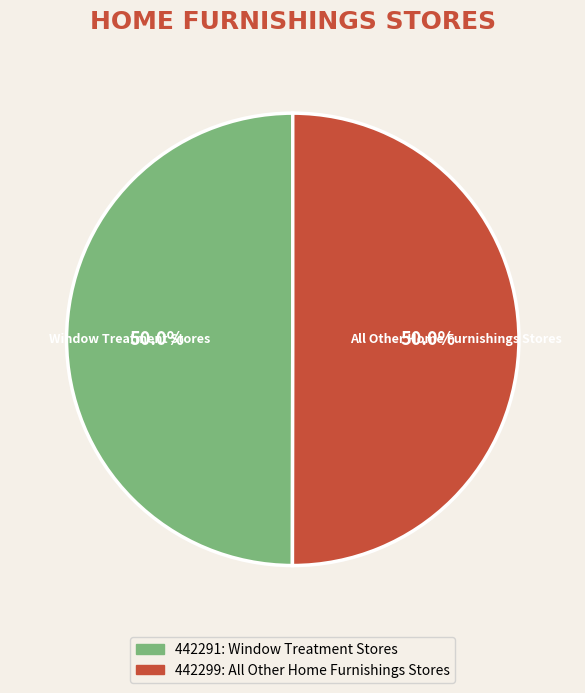

Count the number of slices in the pie.

2